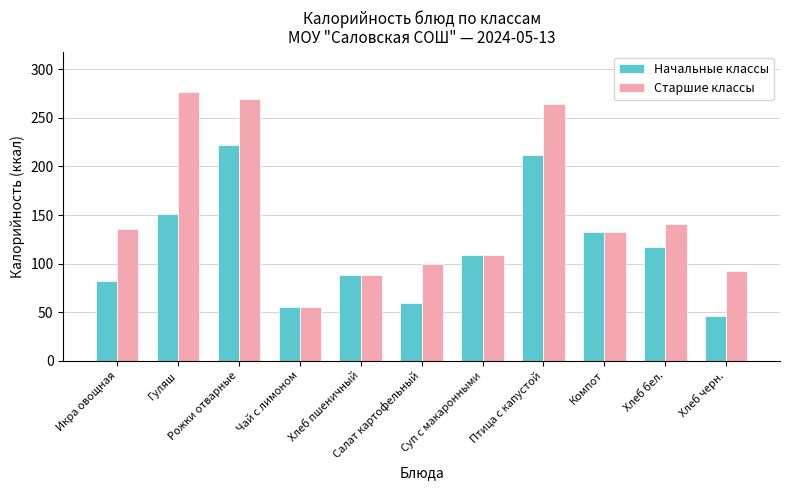

How many series are shown in this chart?

2